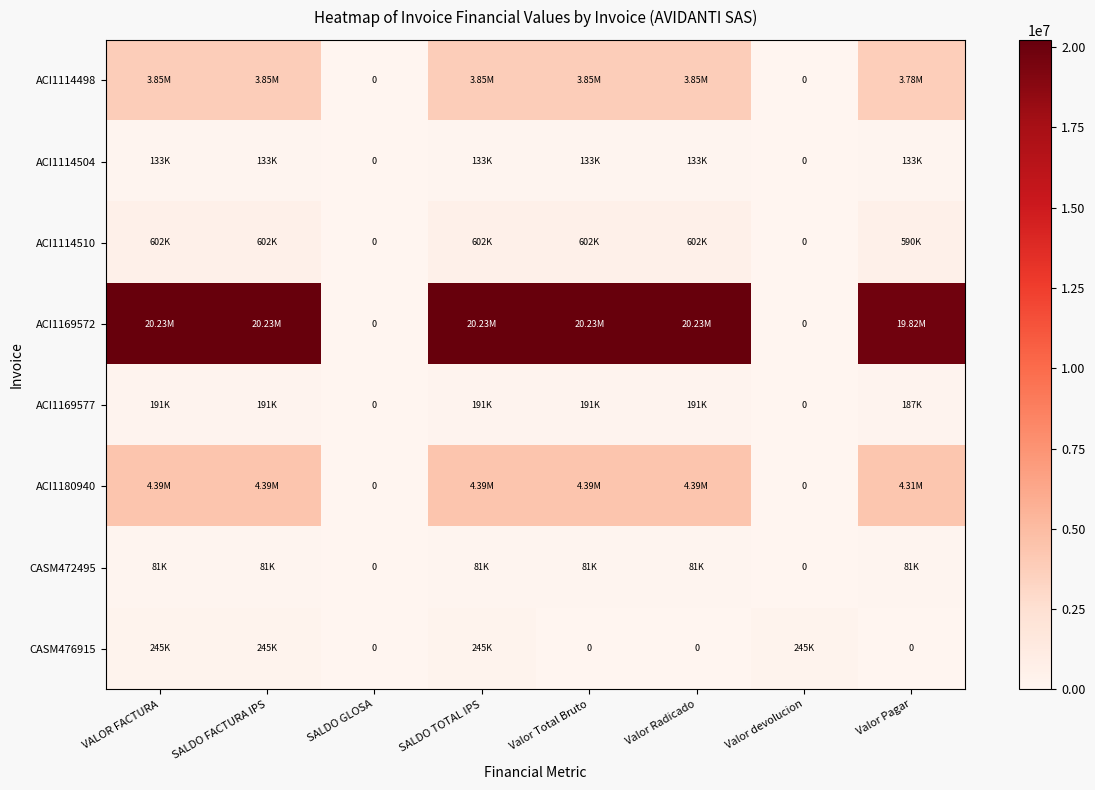

Which series changed the most between SALDO GLOSA and Valor Total Bruto?

ACI1169572